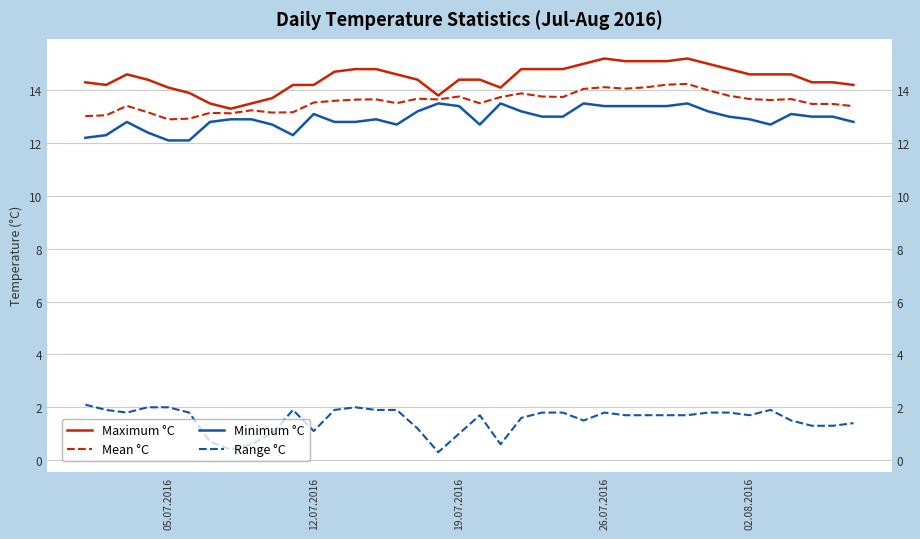

True or false: Range °C and Minimum °C intersect in this chart.

False